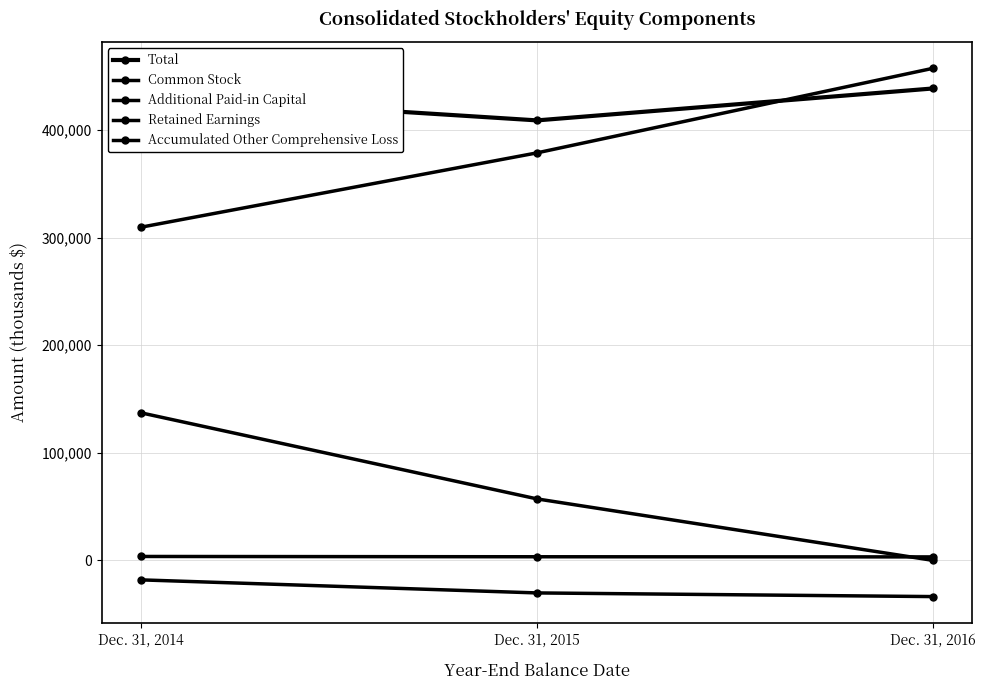

What is the approximate value of Accumulated Other Comprehensive Loss at Dec. 31, 2015, to the nearest 100?

-30300